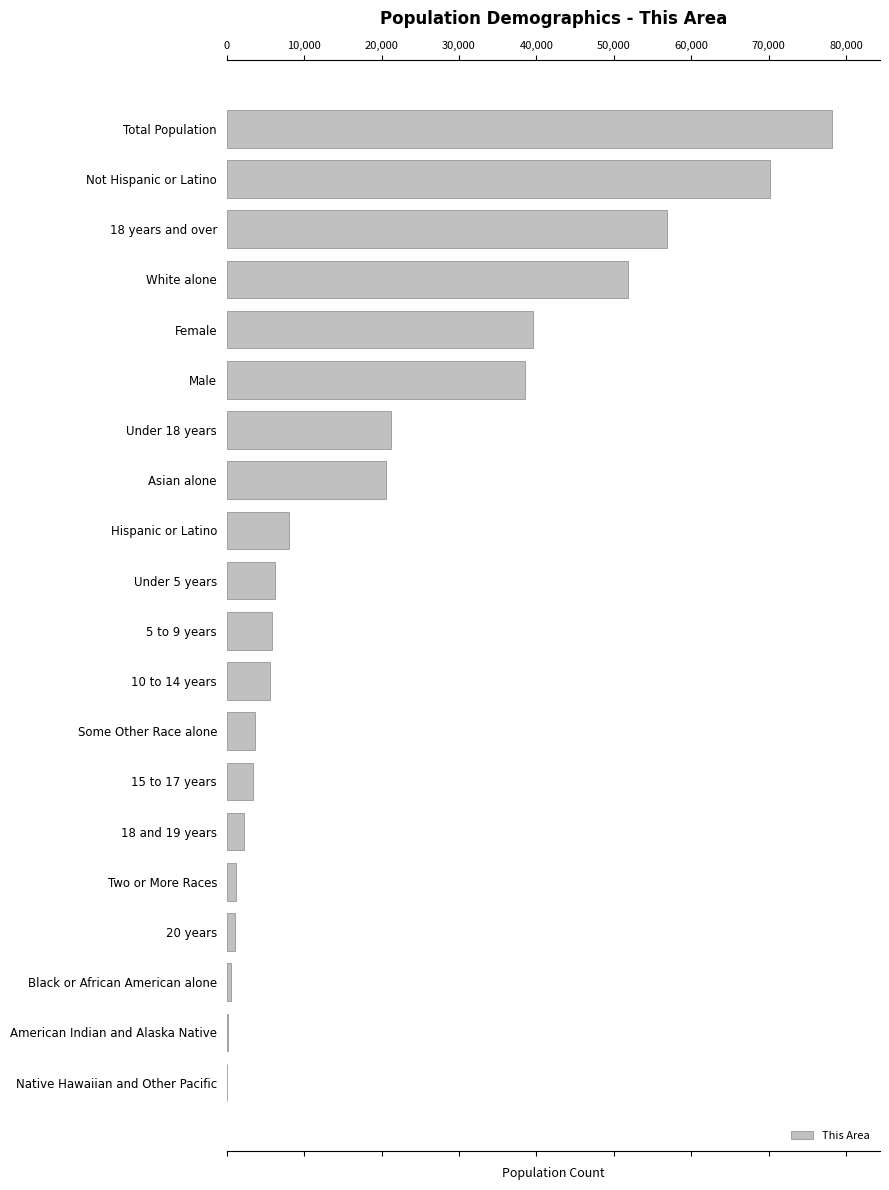

Which has a higher value, 18 and 19 years or Female?

Female